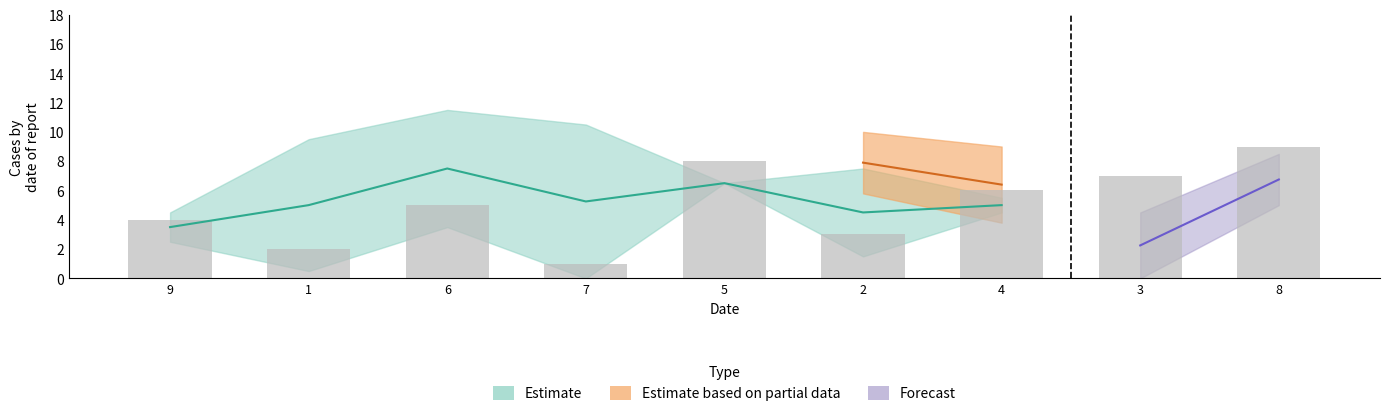

At how many categories does at least one series exceed 2?

9